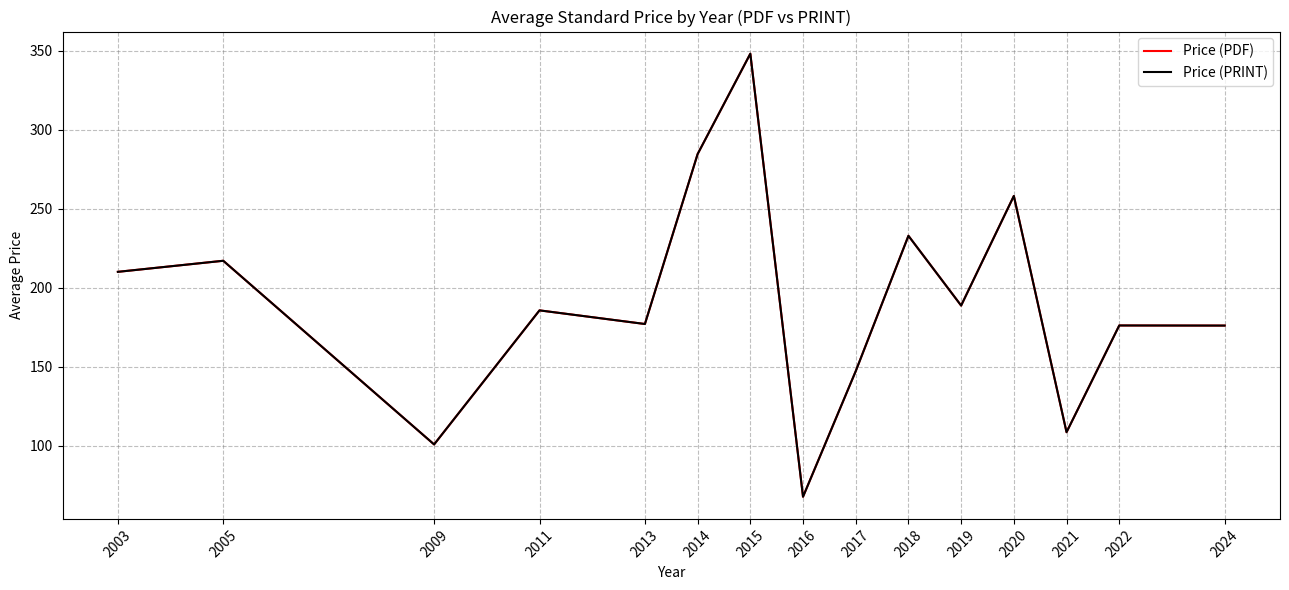

Does the chart have visible grid lines?

Yes